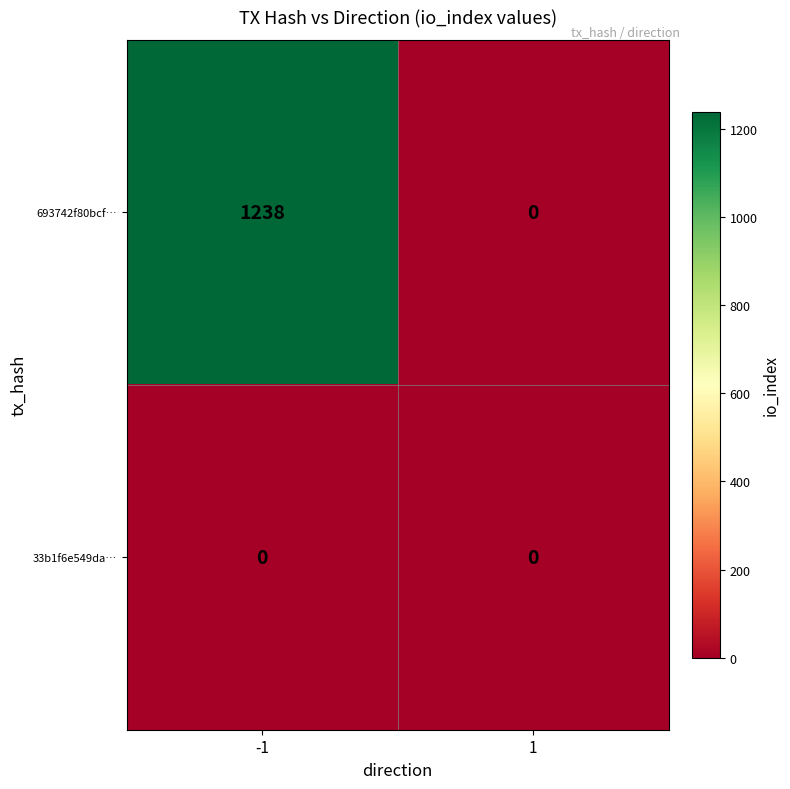

At how many categories does at least one series exceed 1126?

1